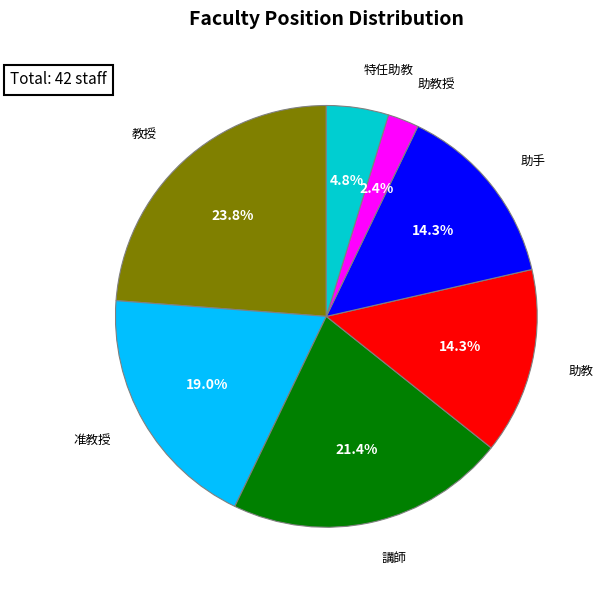

What is the largest slice in the pie chart?

教授